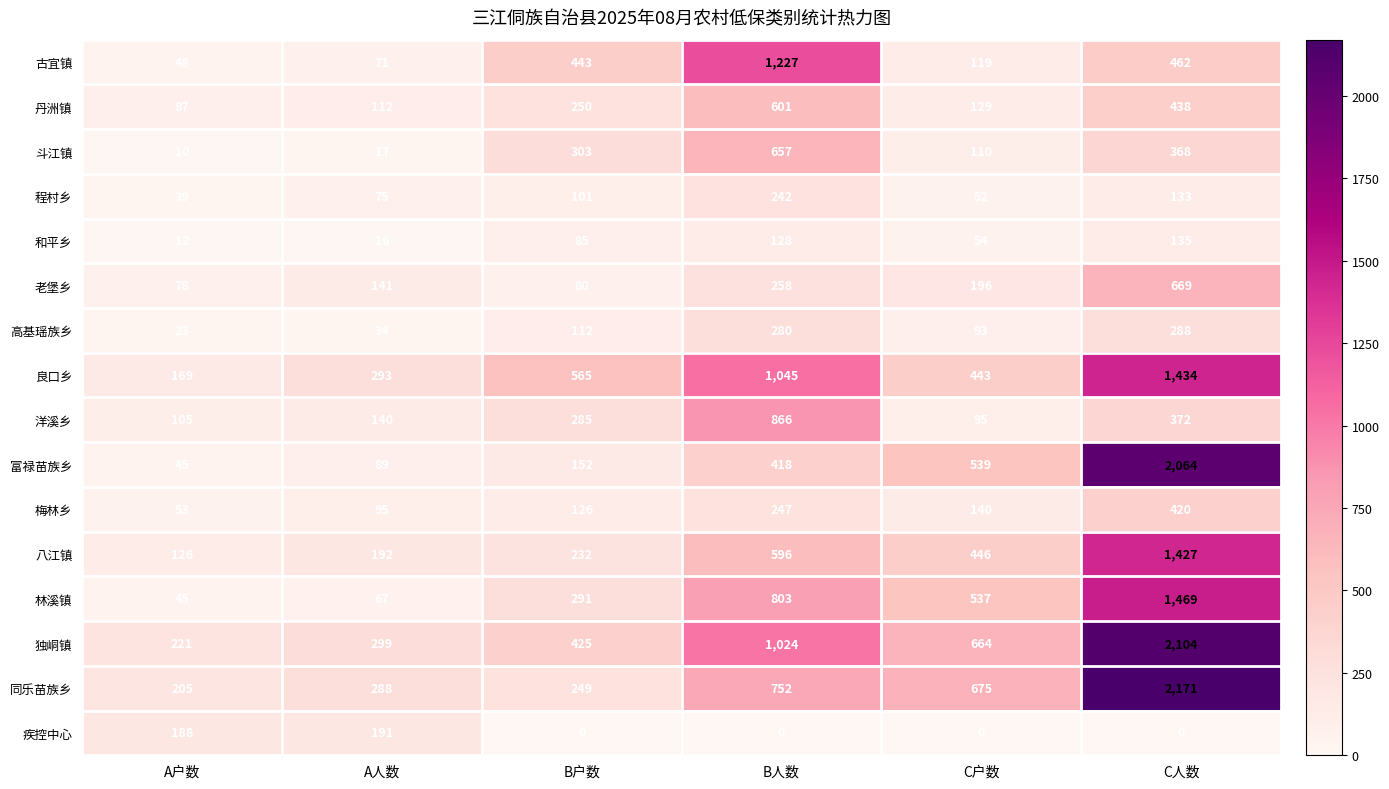

At how many categories does at least one series exceed 2139?

1